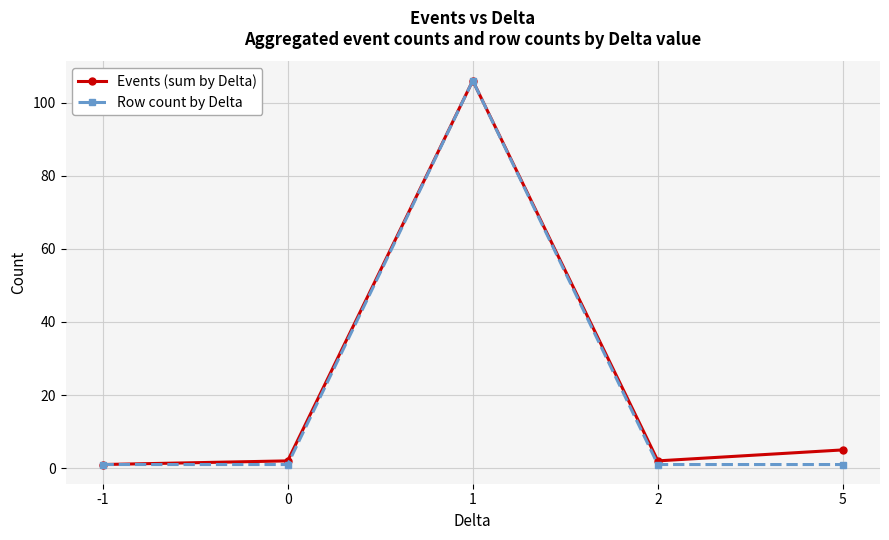

What is the greatest value displayed?

106